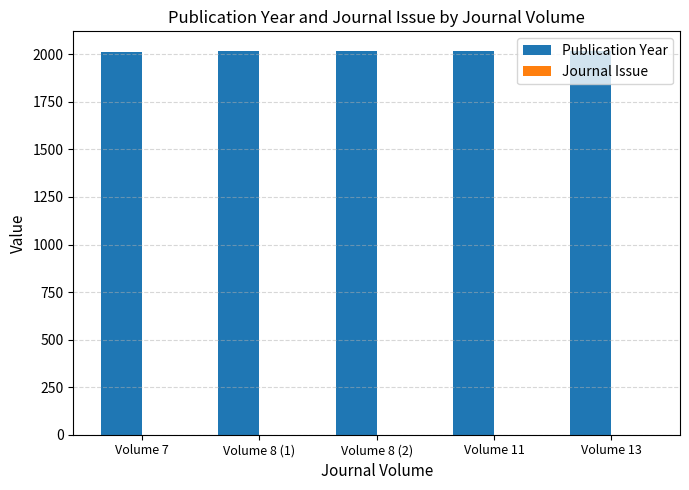

Which series has the largest total across all categories?

Publication Year